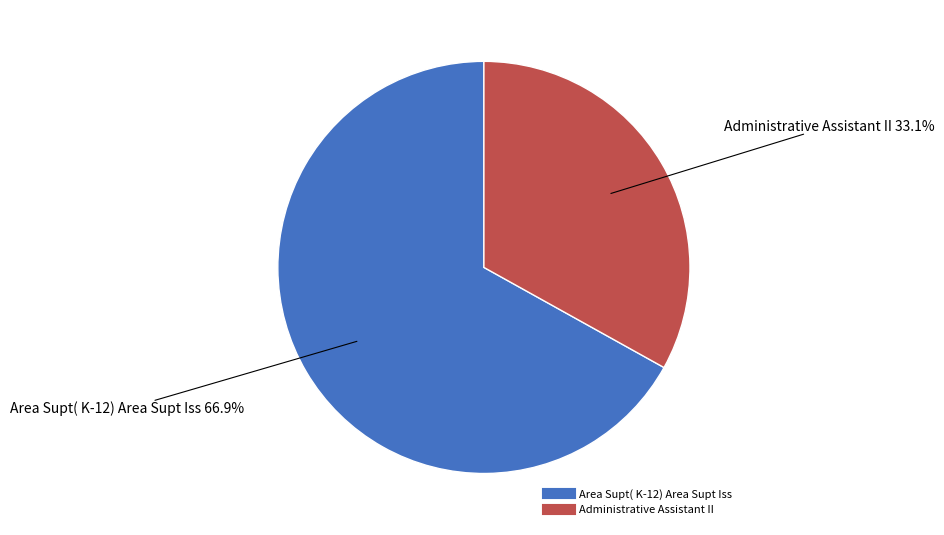

How many slices are in this pie chart?

2